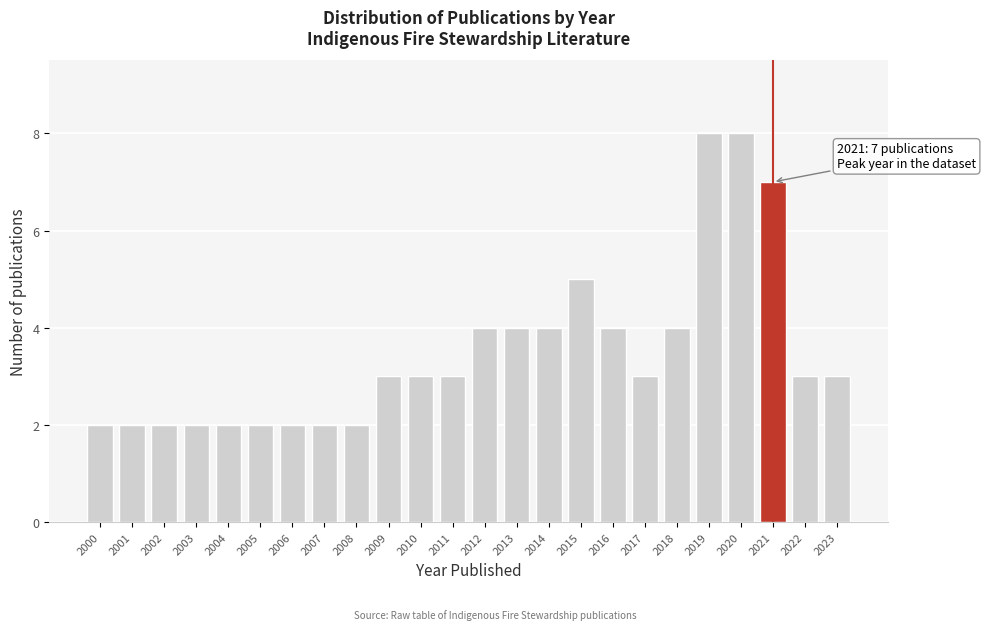

Reading left to right, what are all the values shown in this chart?

2000=2	2001=2	2002=2	2003=2	2004=2	2005=2	2006=2	2007=2	2008=2	2009=3	2010=3	2011=3	2012=4	2013=4	2014=4	2015=5	2016=4	2017=3	2018=4	2019=8	2020=8	2021=7	2022=3	2023=3